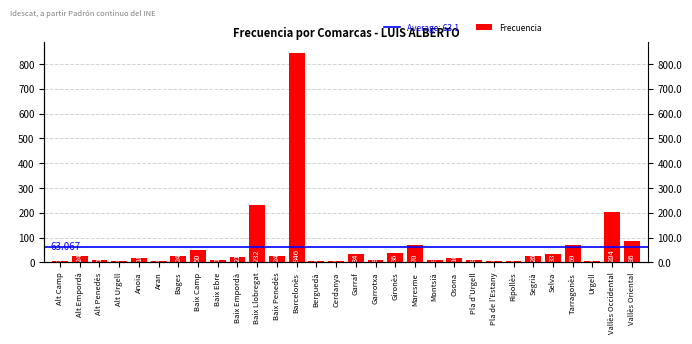

At which label is the value closest to 425?

Baix Llobregat